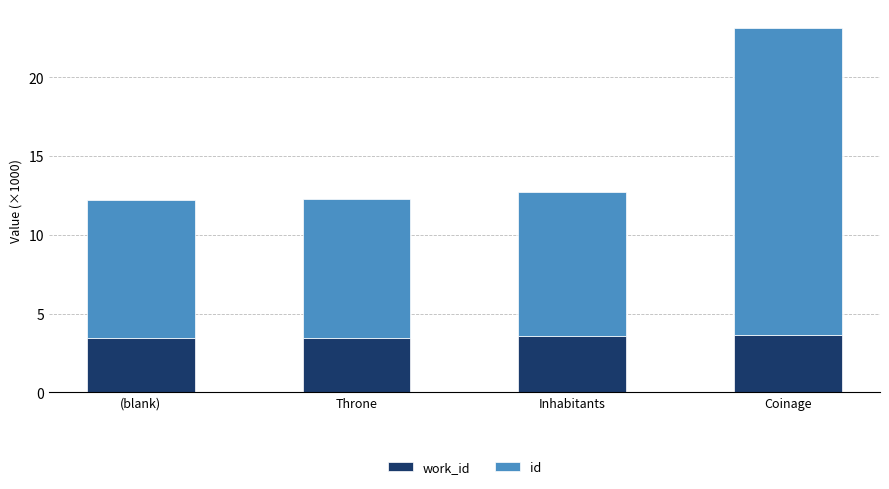

How many bars are there in total?

4